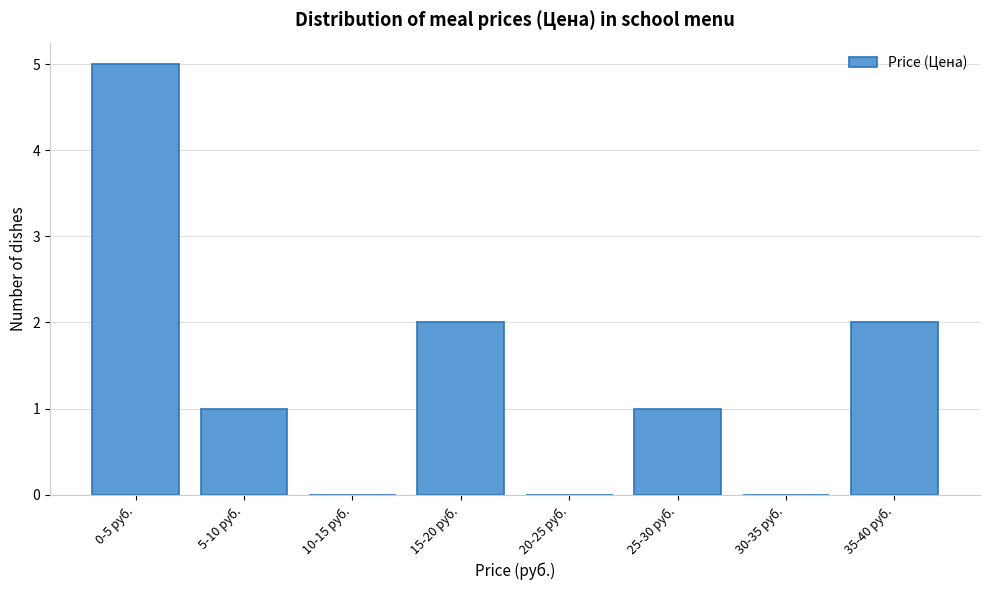

Reading left to right, list all the values displayed in this chart.

0-5 руб.=5	5-10 руб.=1	10-15 руб.=0	15-20 руб.=2	20-25 руб.=0	25-30 руб.=1	30-35 руб.=0	35-40 руб.=2